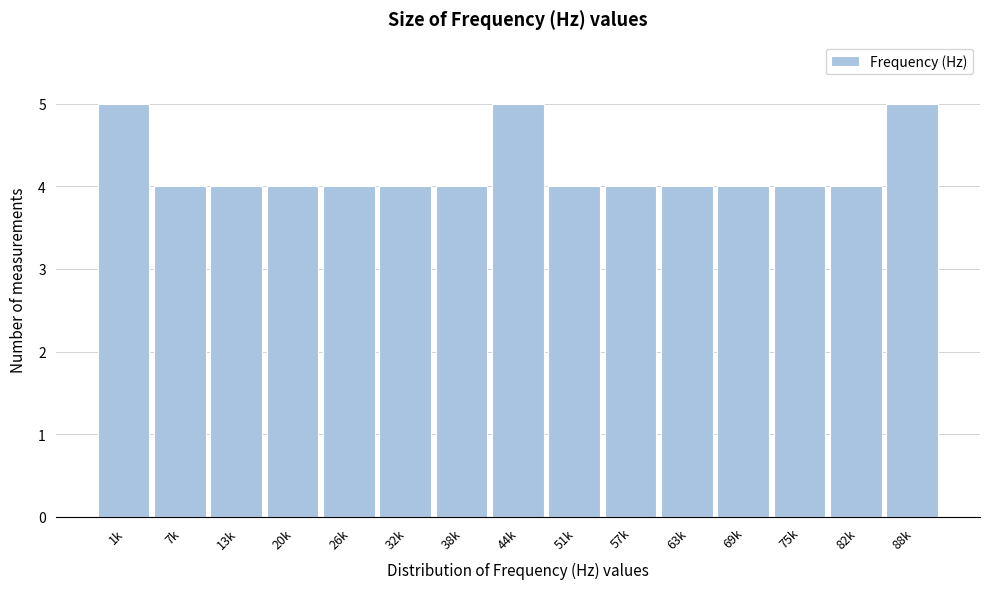

Reading right to left, list all the values displayed in this chart.

88k=5	82k=4	75k=4	69k=4	63k=4	57k=4	51k=4	44k=5	38k=4	32k=4	26k=4	20k=4	13k=4	7k=4	1k=5